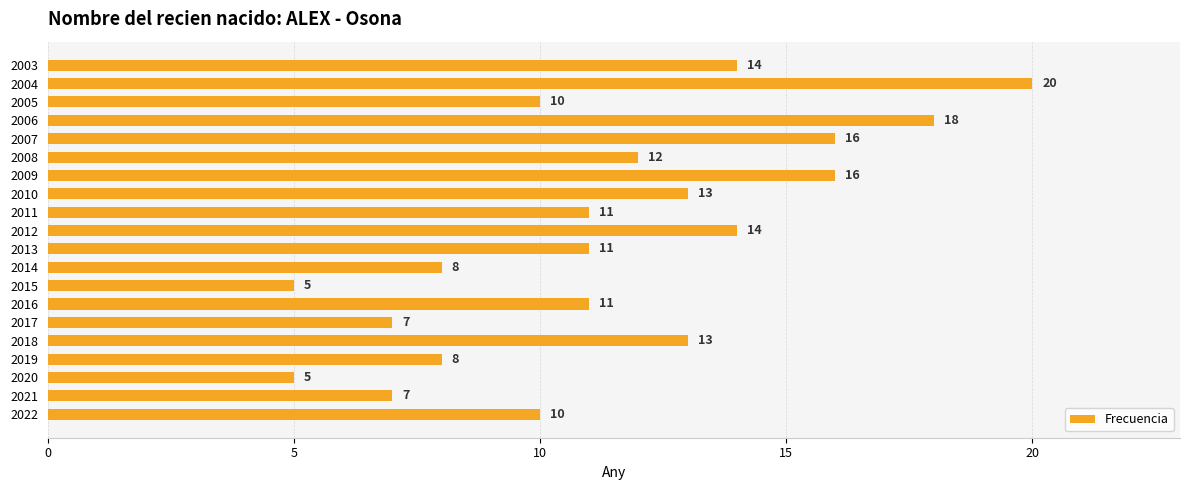

Are the bars horizontal?

Yes